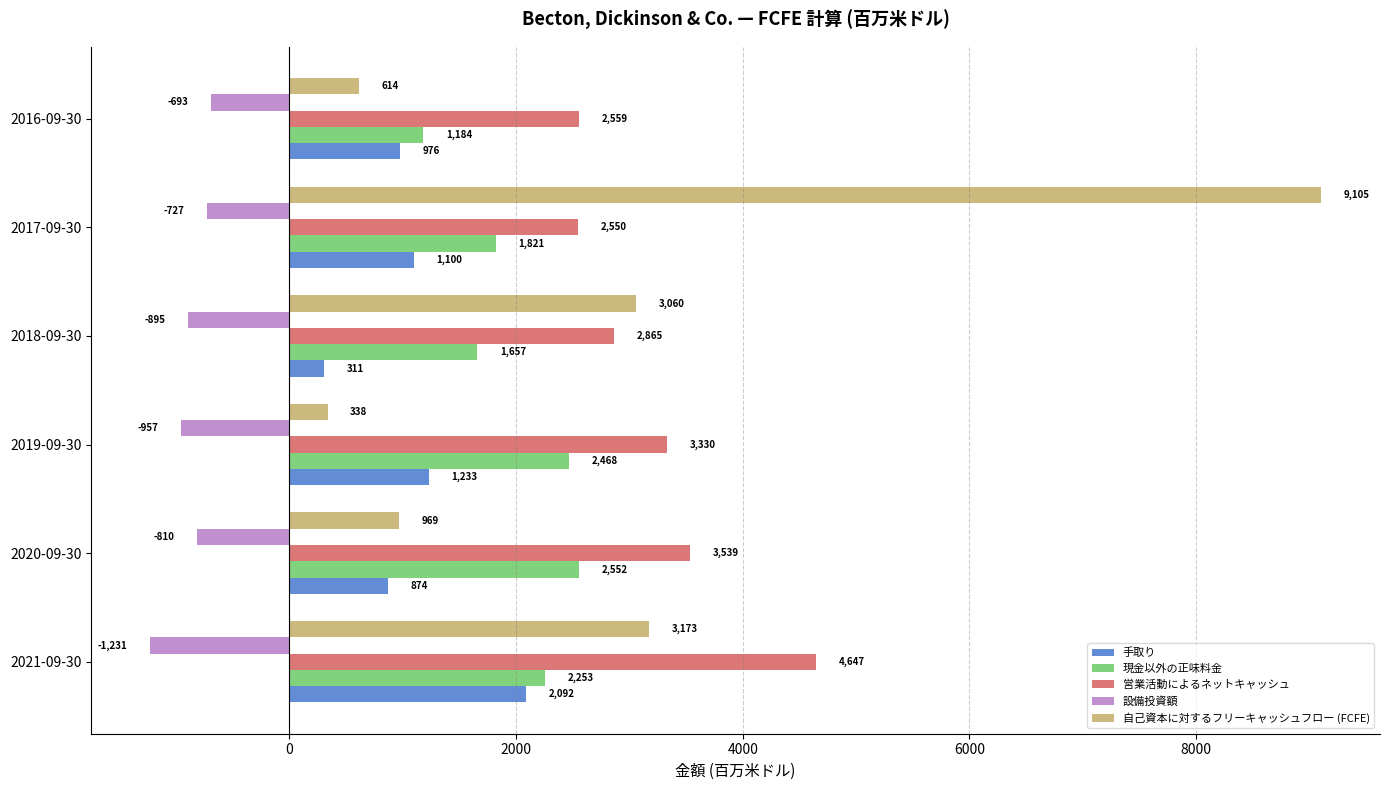

At 2018-09-30, list the series in order from smallest to largest.

設備投資額, 手取り, 現金以外の正味料金, 営業活動によるネットキャッシュ, 自己資本に対するフリーキャッシュフロー (FCFE)